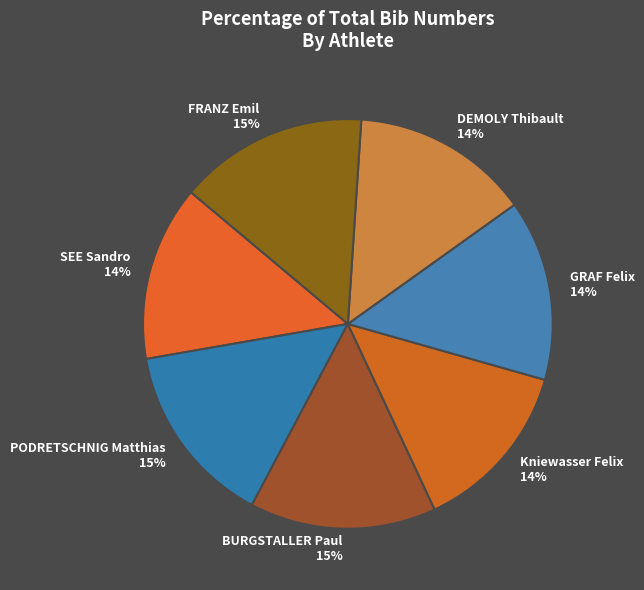

Do BURGSTALLER Paul and GRAF Felix together represent more than half of the pie?

No